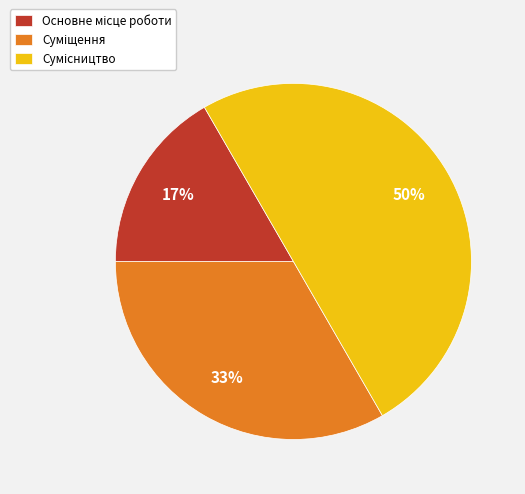

To the nearest percent, what is the average slice percentage?

33%